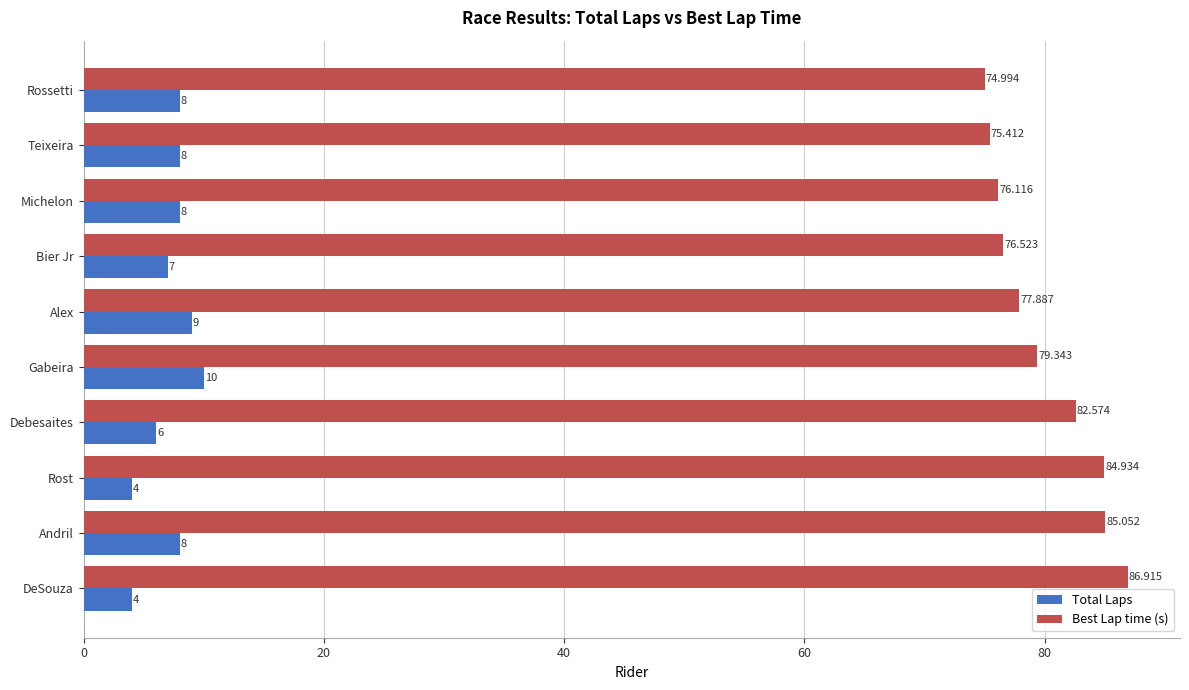

Which series has the widest spread of values?

Best Lap time (s)